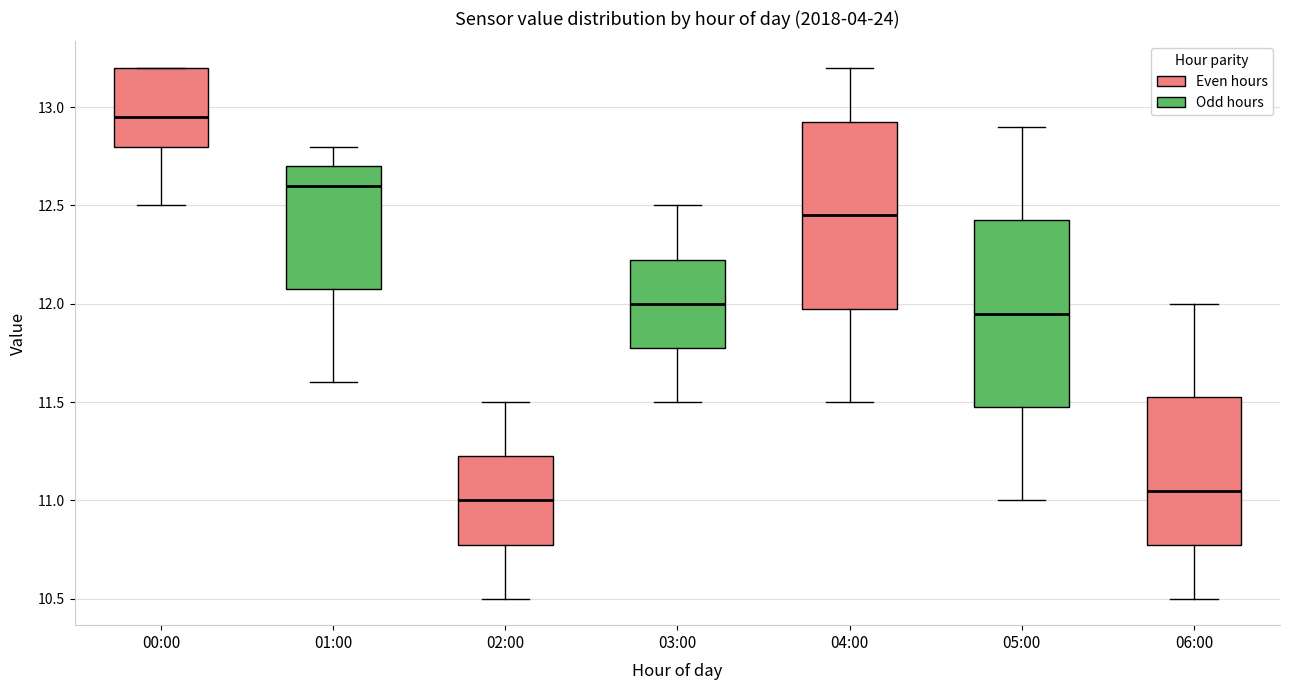

Which box's median line is the highest?

00:00